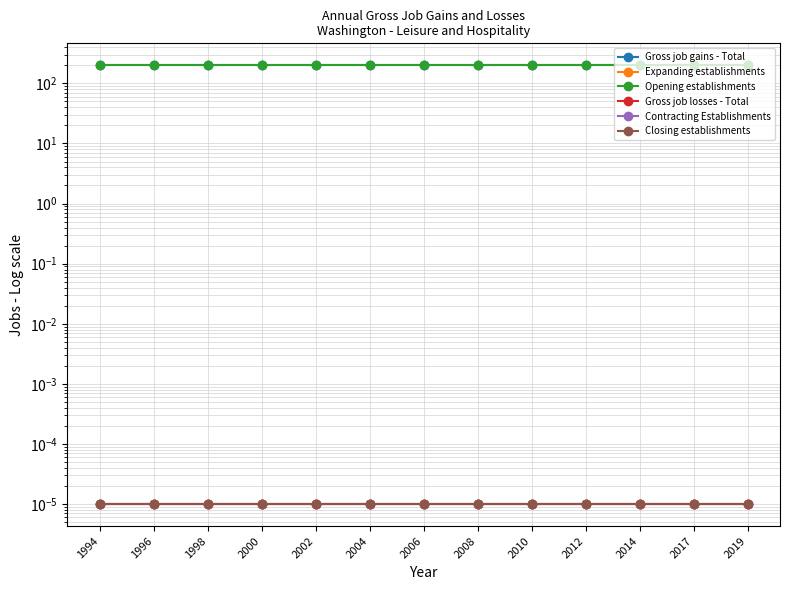

What are all the series names shown in the legend?

Gross job gains - Total, Expanding establishments, Opening establishments, Gross job losses - Total, Contracting Establishments, Closing establishments